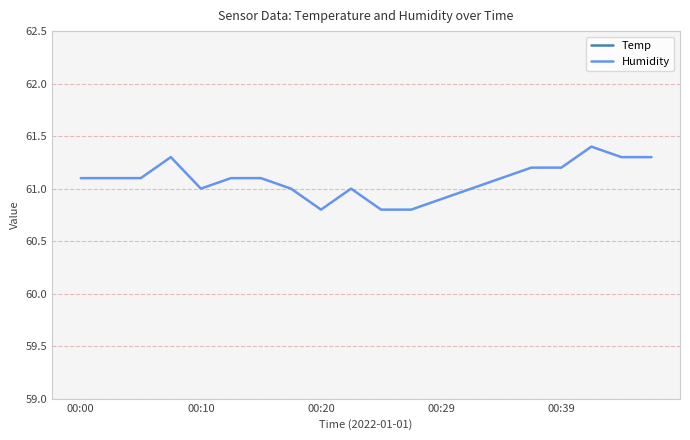

At which label does Humidity first exceed 61?

00:00